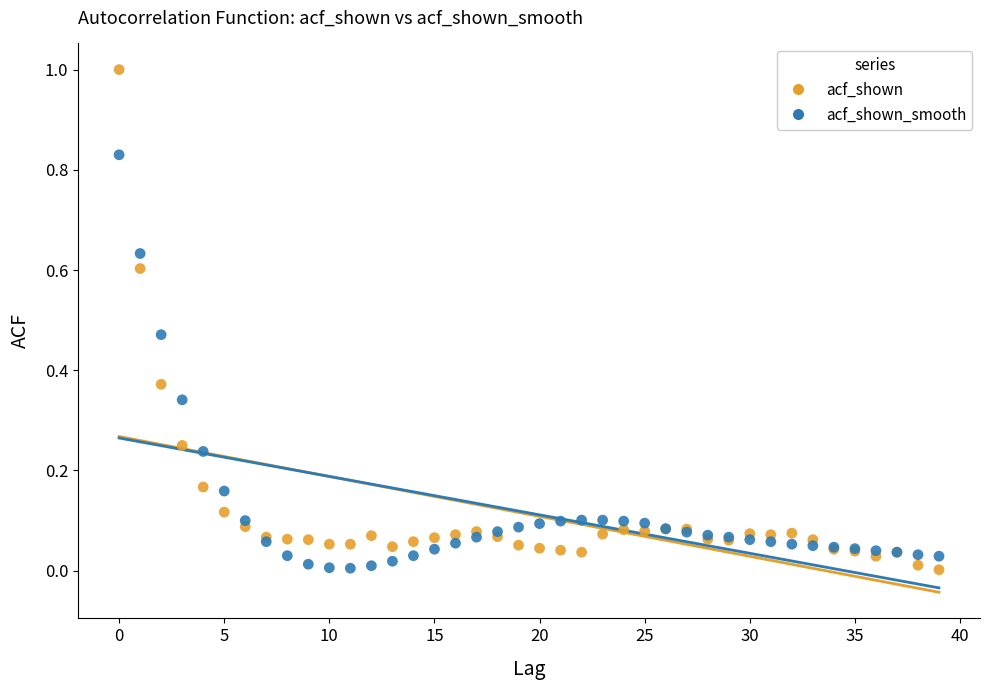

Which series has the largest Y range (max minus min)?

acf_shown